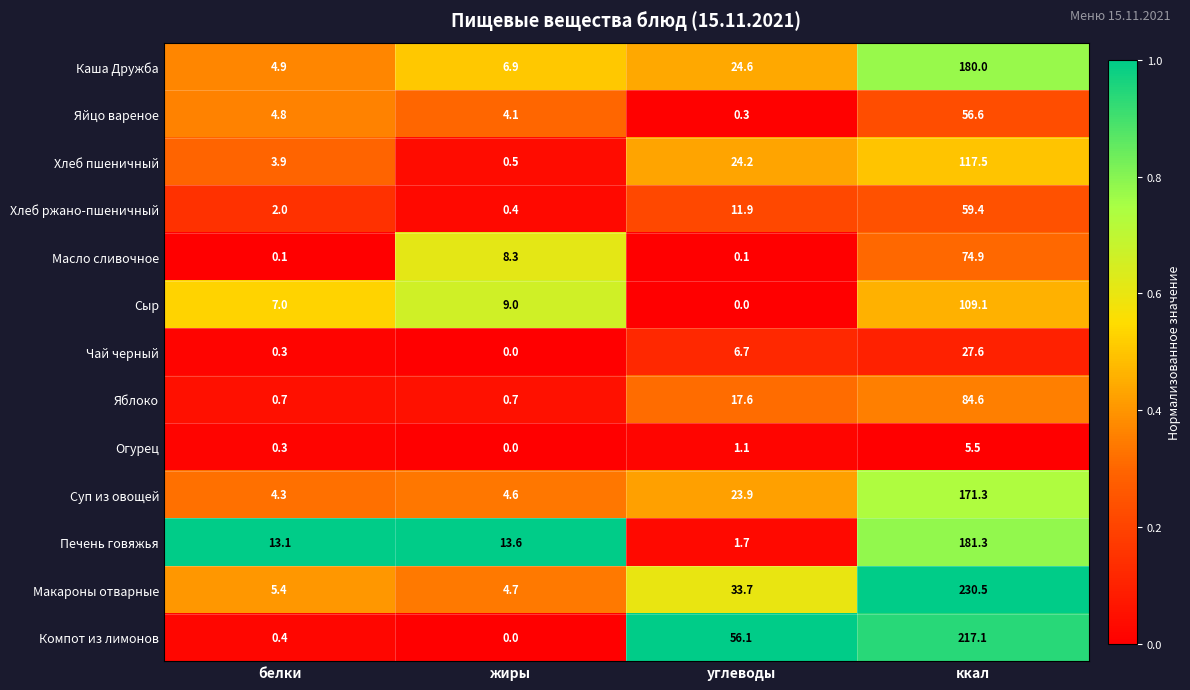

What is the greatest value displayed?

230.5